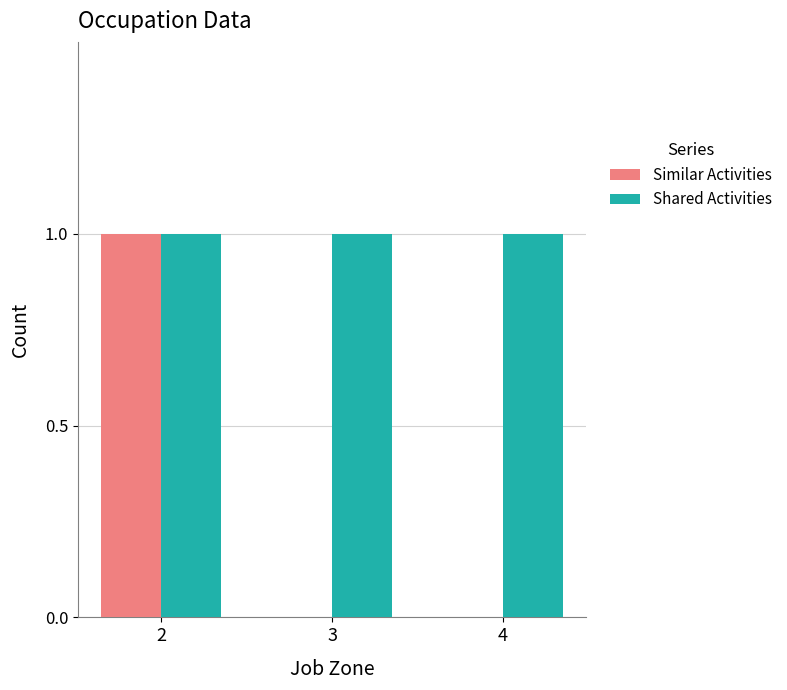

Are the bars grouped side by side (vs. stacked)?

Yes